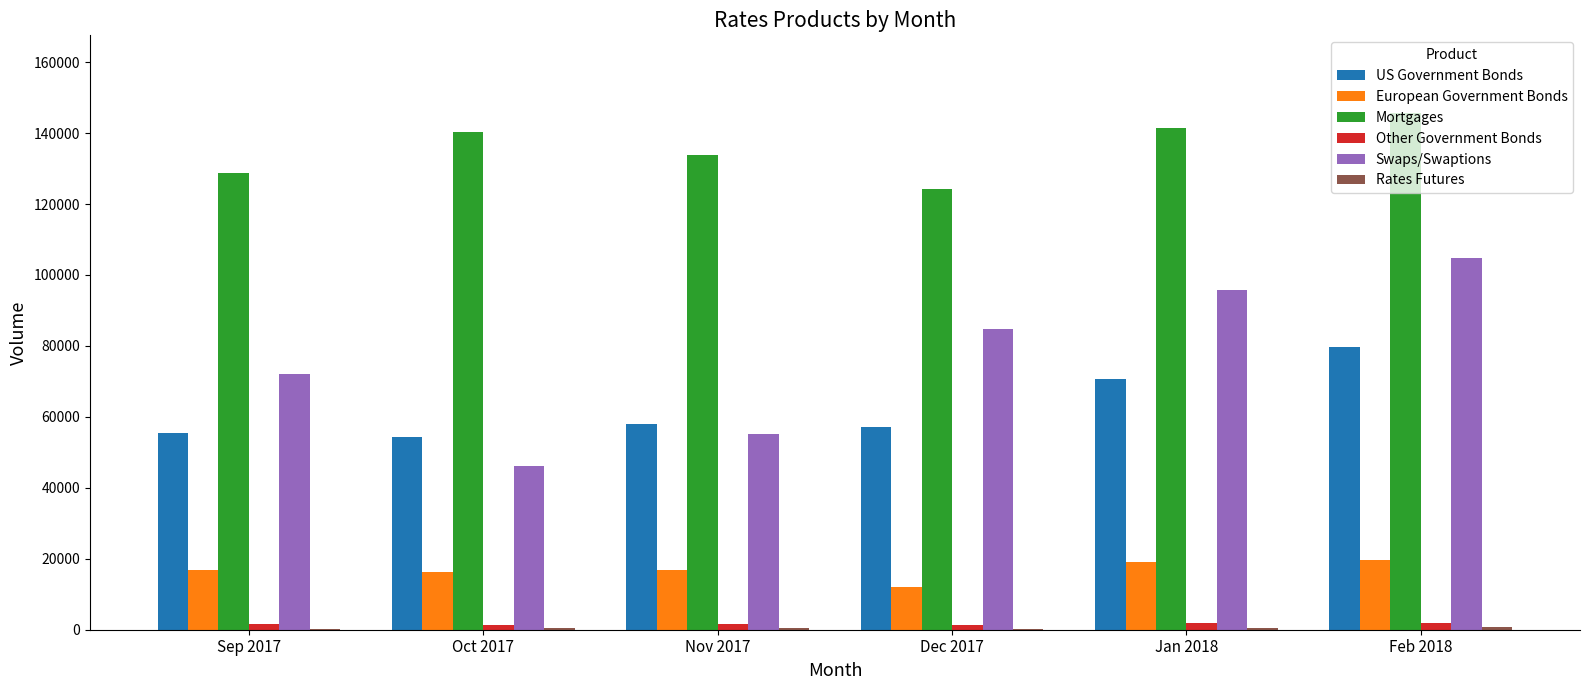

Is the value of Mortgages at Sep 2017 greater than the value of European Government Bonds at Dec 2017?

Yes